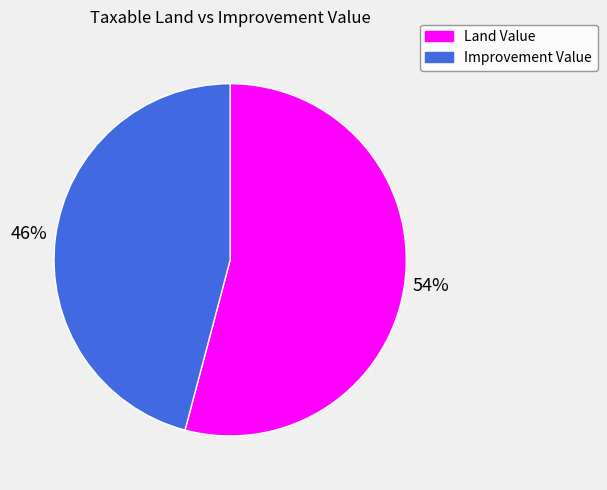

Rank the categories by value from lowest to highest.

Improvement Value, Land Value